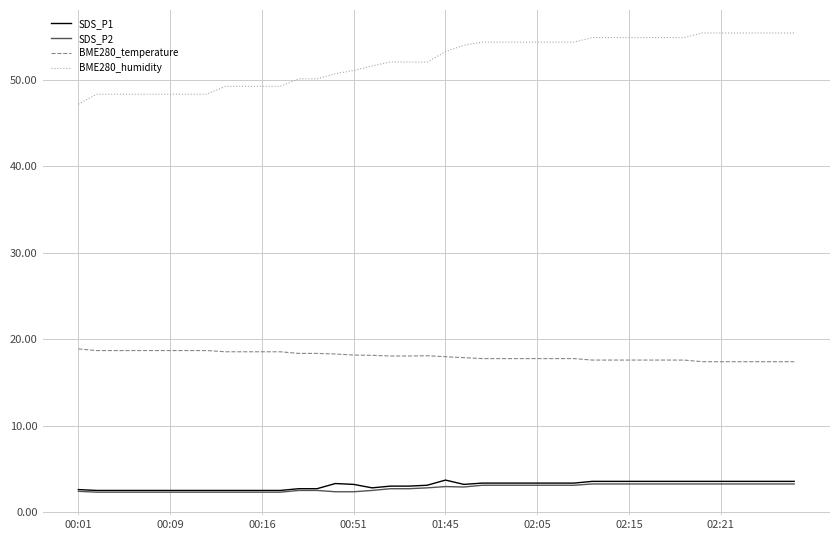

What is the highest value of the BME280_temperature series?

18.9